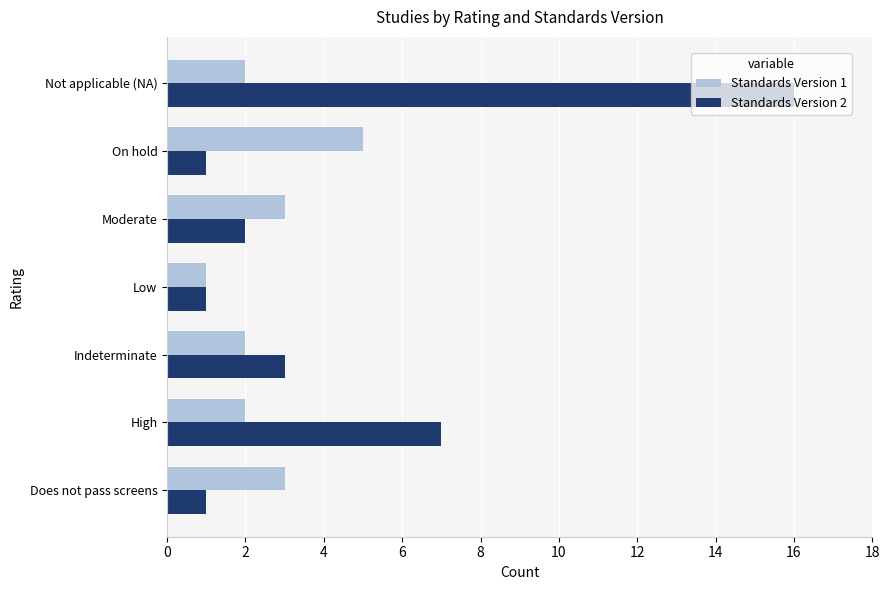

What is the maximum value for Standards Version 2?

16